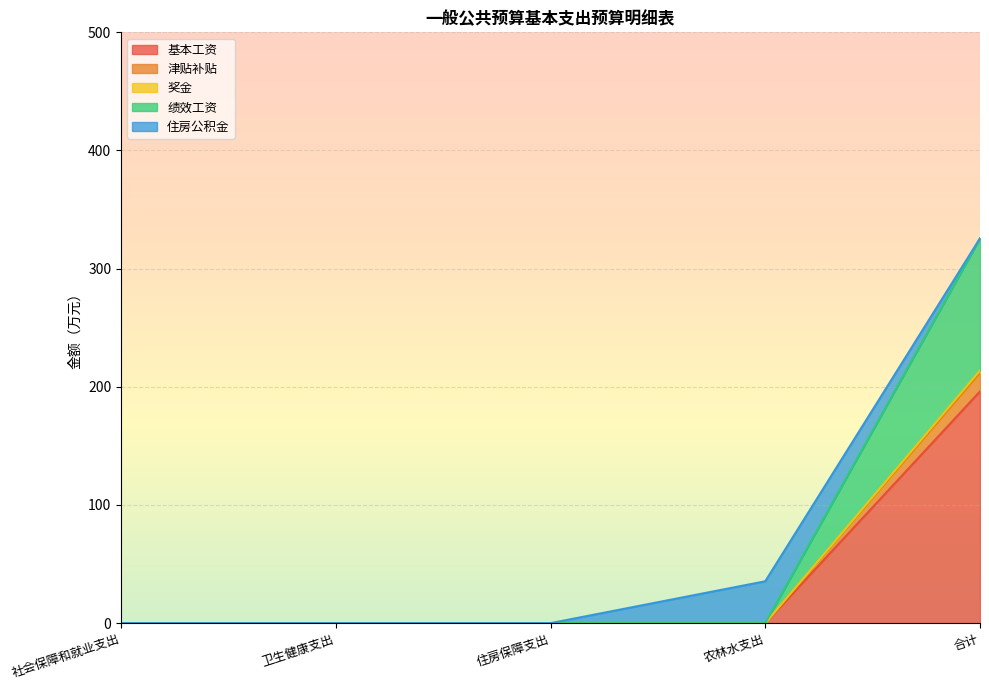

Is it true that 奖金 equals 0.0 at 社会保障和就业支出?

True